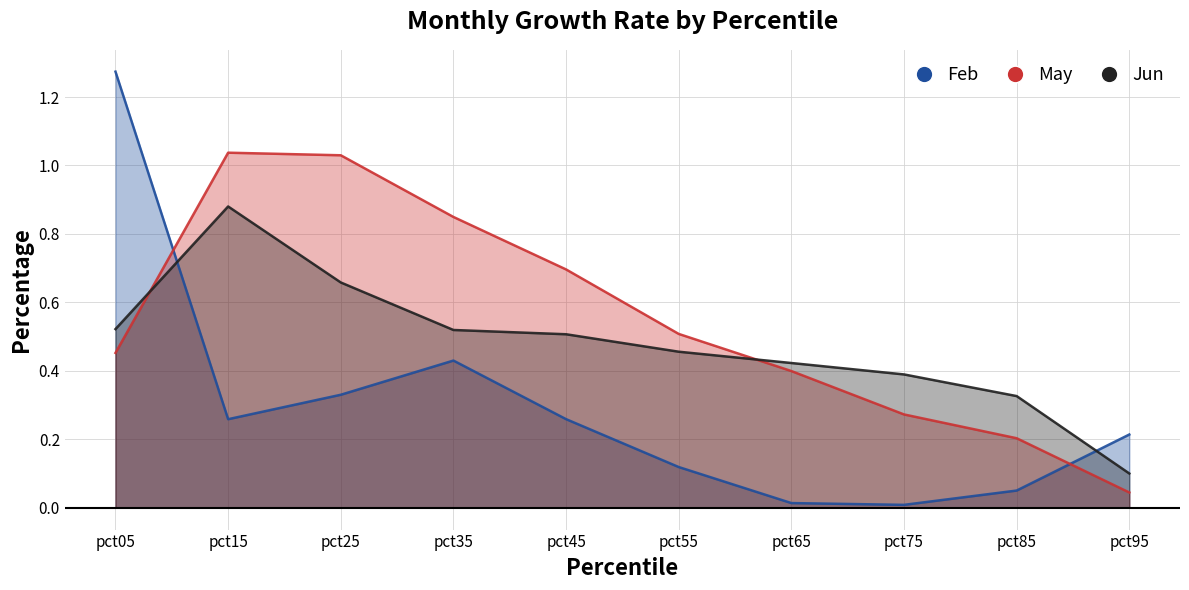

List the labels in order of Jun value, smallest first.

pct95, pct85, pct75, pct65, pct55, pct45, pct35, pct05, pct25, pct15